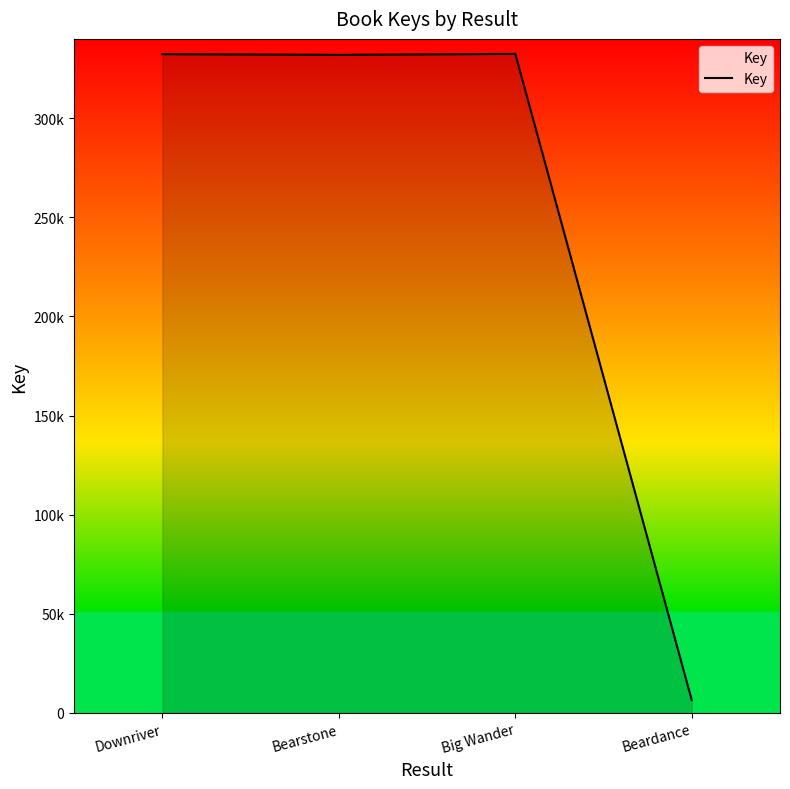

The value at Bearstone is 331957. True or false?

True